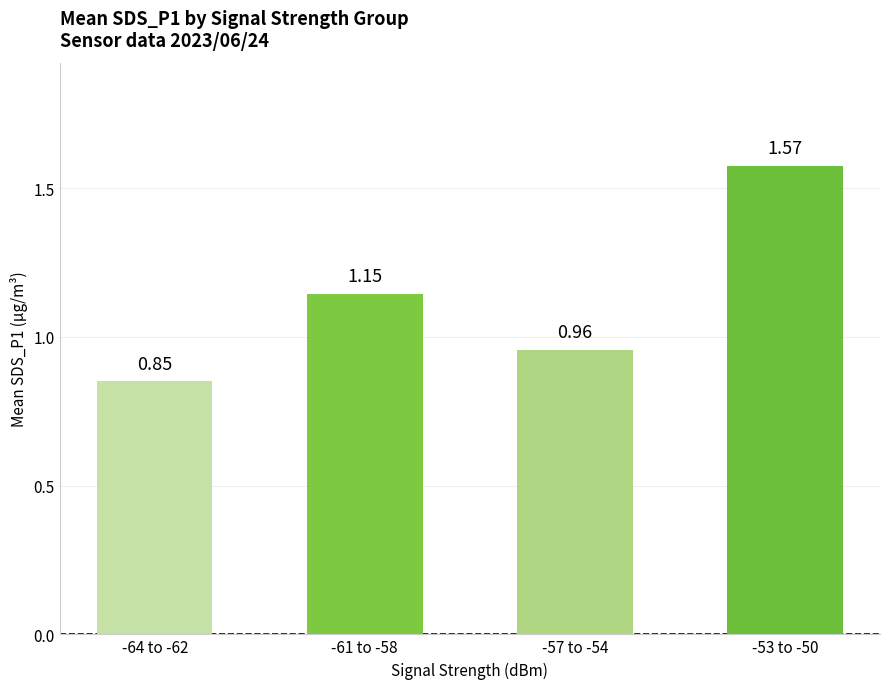

What is the label of the 1st bar from the left?

-64 to -62